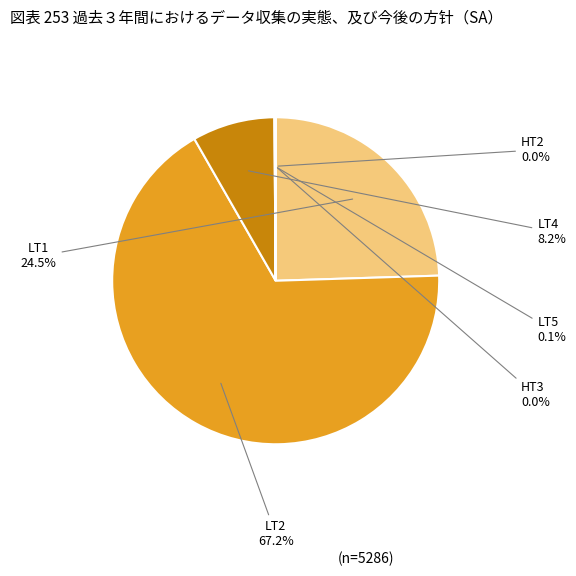

What is the largest slice in the pie chart?

LT2